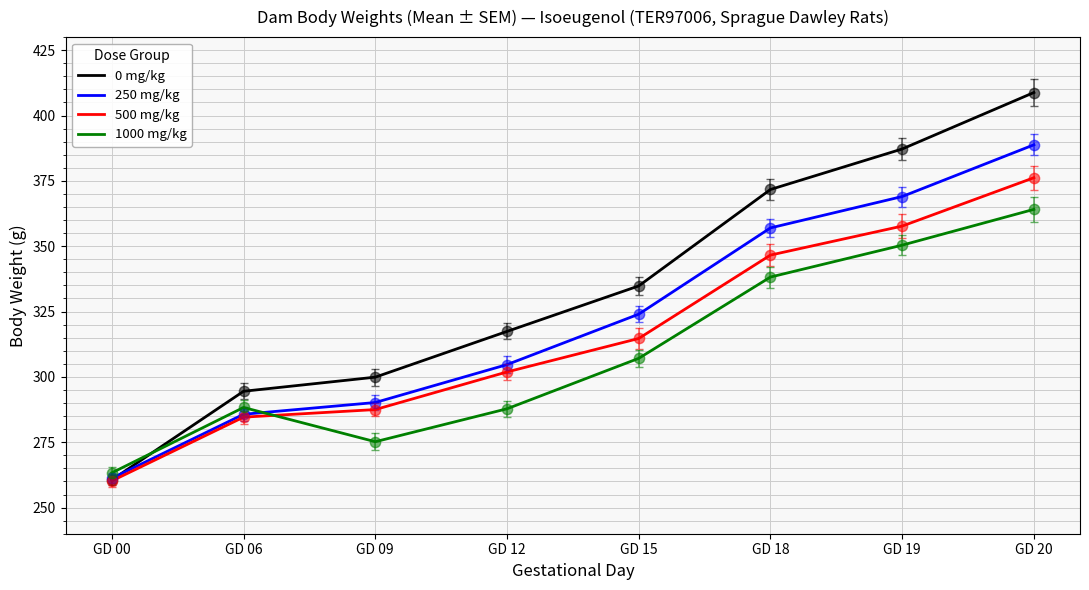

Which series changed the most between GD 00 and GD 12?

0 mg/kg